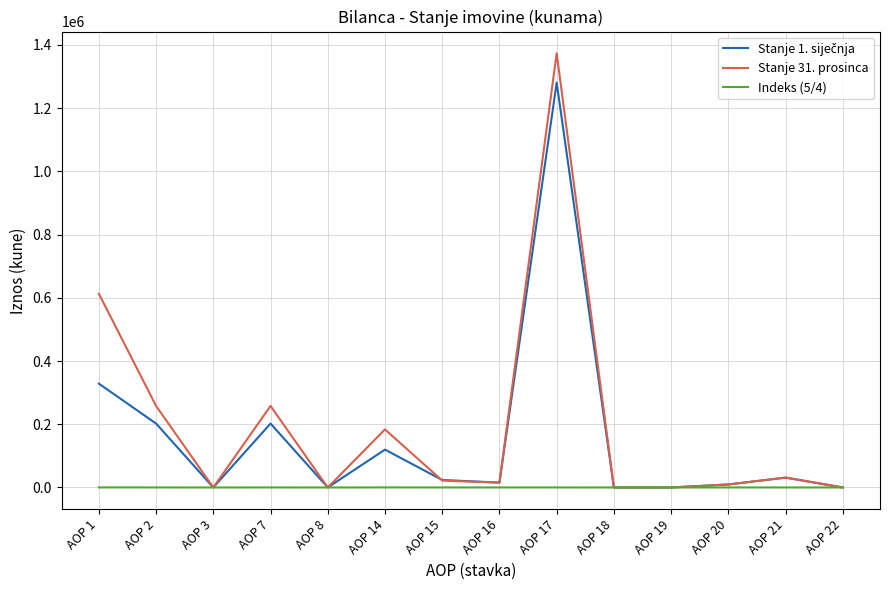

What is the greatest value displayed?

1373658.0